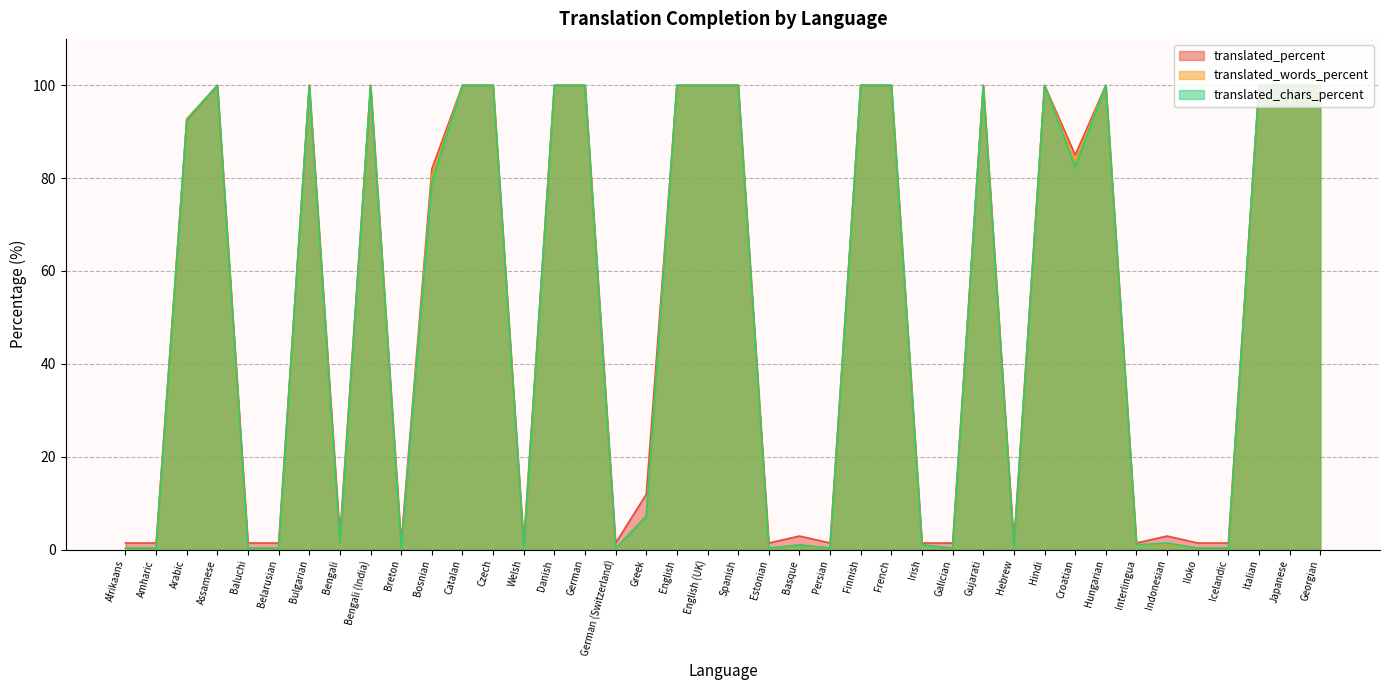

The value of translated_chars_percent at Belarusian is 0.3. True or false?

True